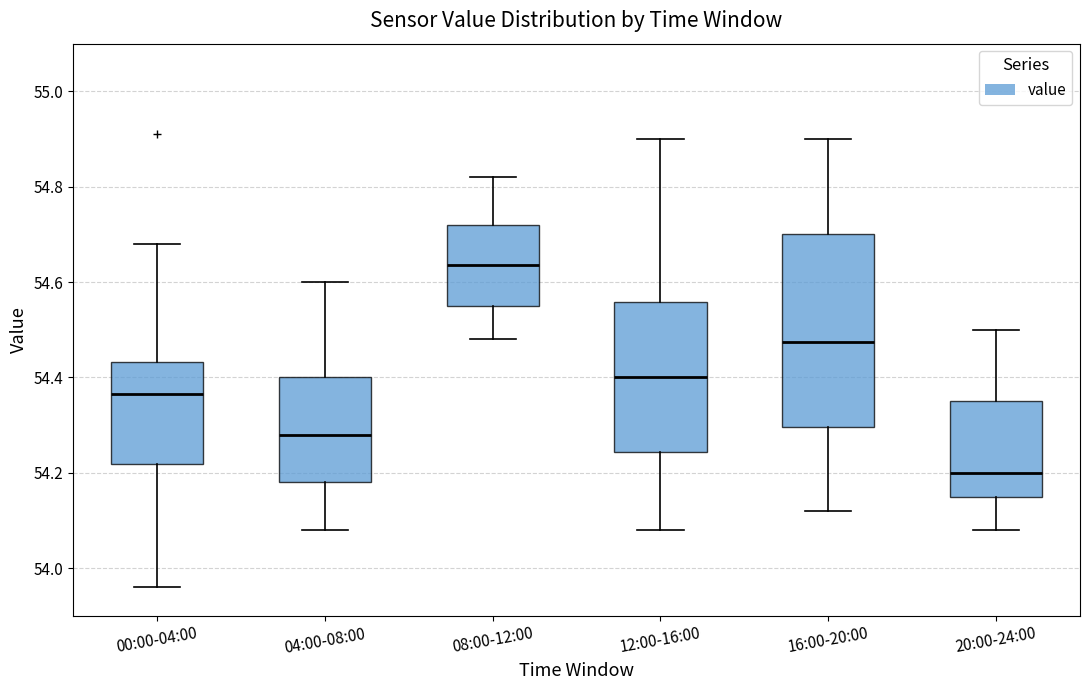

Reading left to right, read every box against the y-axis: the position of its median line, the range the box covers, and the ends of its whiskers. The values are not printed on the chart, so give them approximately, as read against the axis.

00:00-04:00: median 54.36, box 54.22 to 54.44, whiskers 53.96 to 54.68
04:00-08:00: median 54.28, box 54.18 to 54.40, whiskers 54.08 to 54.60
08:00-12:00: median 54.64, box 54.56 to 54.72, whiskers 54.48 to 54.82
12:00-16:00: median 54.40, box 54.24 to 54.56, whiskers 54.08 to 54.90
16:00-20:00: median 54.48, box 54.30 to 54.70, whiskers 54.12 to 54.90
20:00-24:00: median 54.20, box 54.16 to 54.36, whiskers 54.08 to 54.50